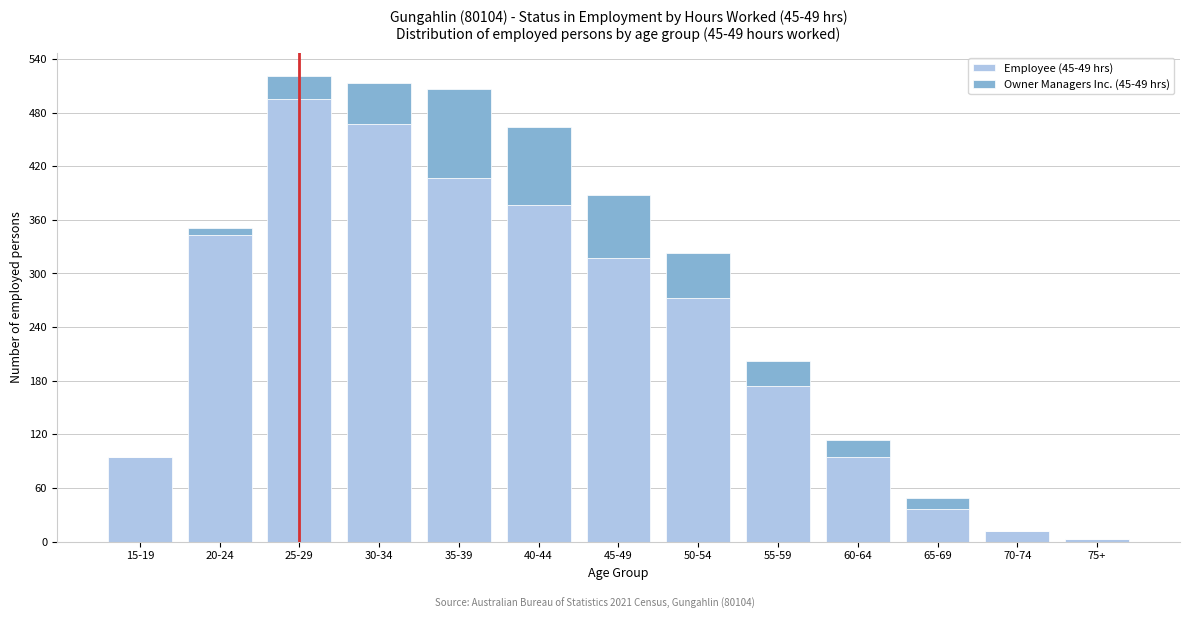

Reading left to right, transcribe the values for Employee (45-49 hrs).

15-19=95	20-24=343	25-29=495	30-34=467	35-39=407	40-44=377	45-49=317	50-54=273	55-59=174	60-64=95	65-69=36	70-74=12	75+=3